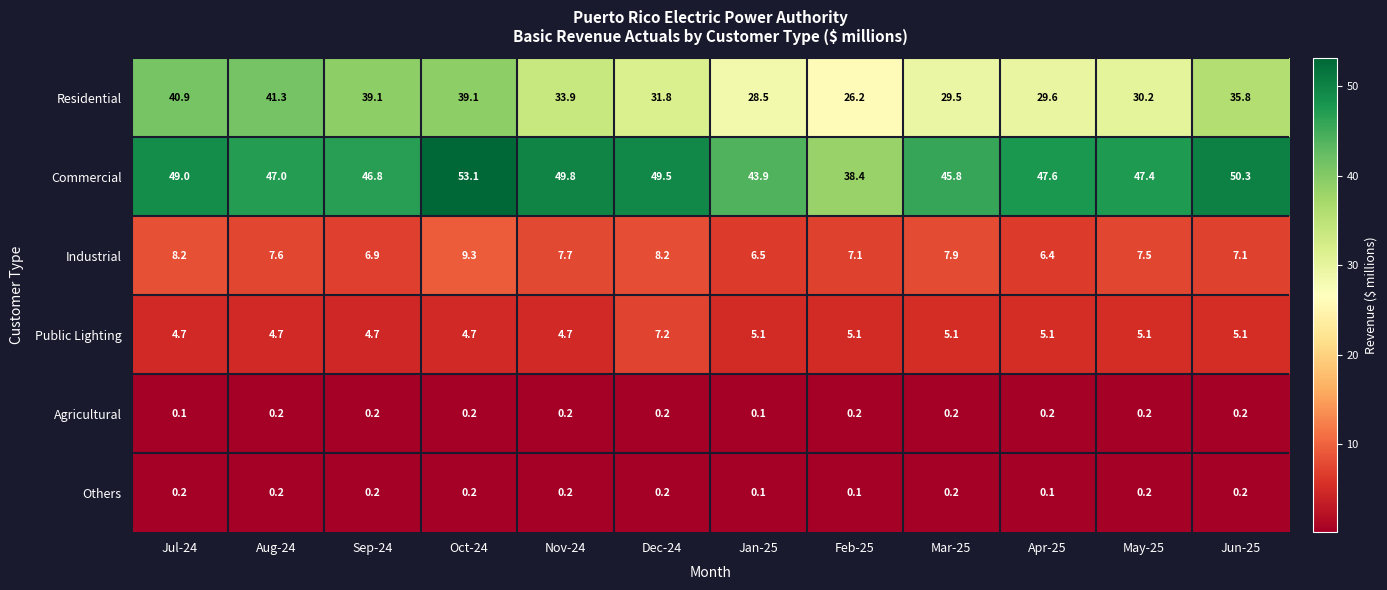

What is the difference between the maximum and minimum values in the Industrial series?

2.9